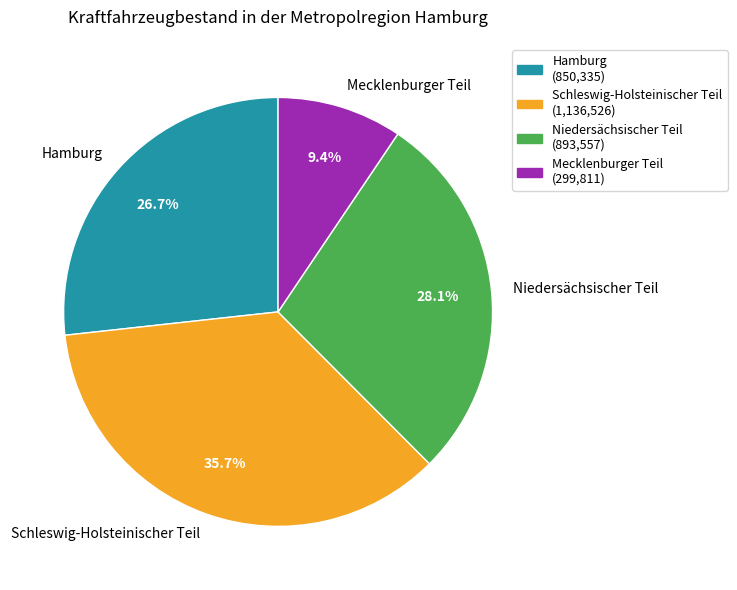

Do Hamburg and Schleswig-Holsteinischer Teil together represent more than half of the pie?

Yes